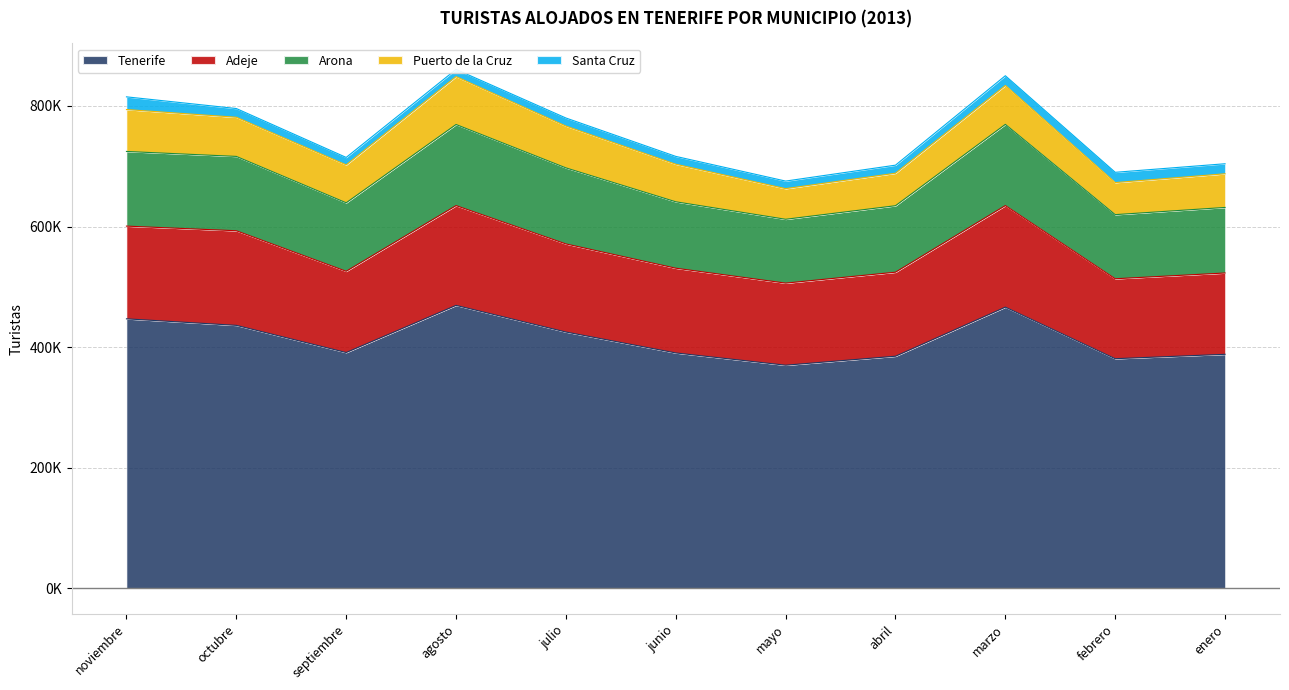

Reading left to right, what are all the values shown in this chart?

Tenerife: 446825	436009	390920	469162	424949	390241	369883	384784	466240	380684	387955
Adeje: 153852	156972	134802	165555	146168	140602	136187	139428	168533	132632	134920
Arona: 123861	123348	113638	134556	126191	110208	105939	110313	134731	106392	108777
Puerto de la Cruz: 69540	64975	62952	79448	69354	62331	50853	53895	64514	53193	55856
Santa Cruz: 21084	14479	12329	11955	13408	12983	12538	13383	16181	17051	16642